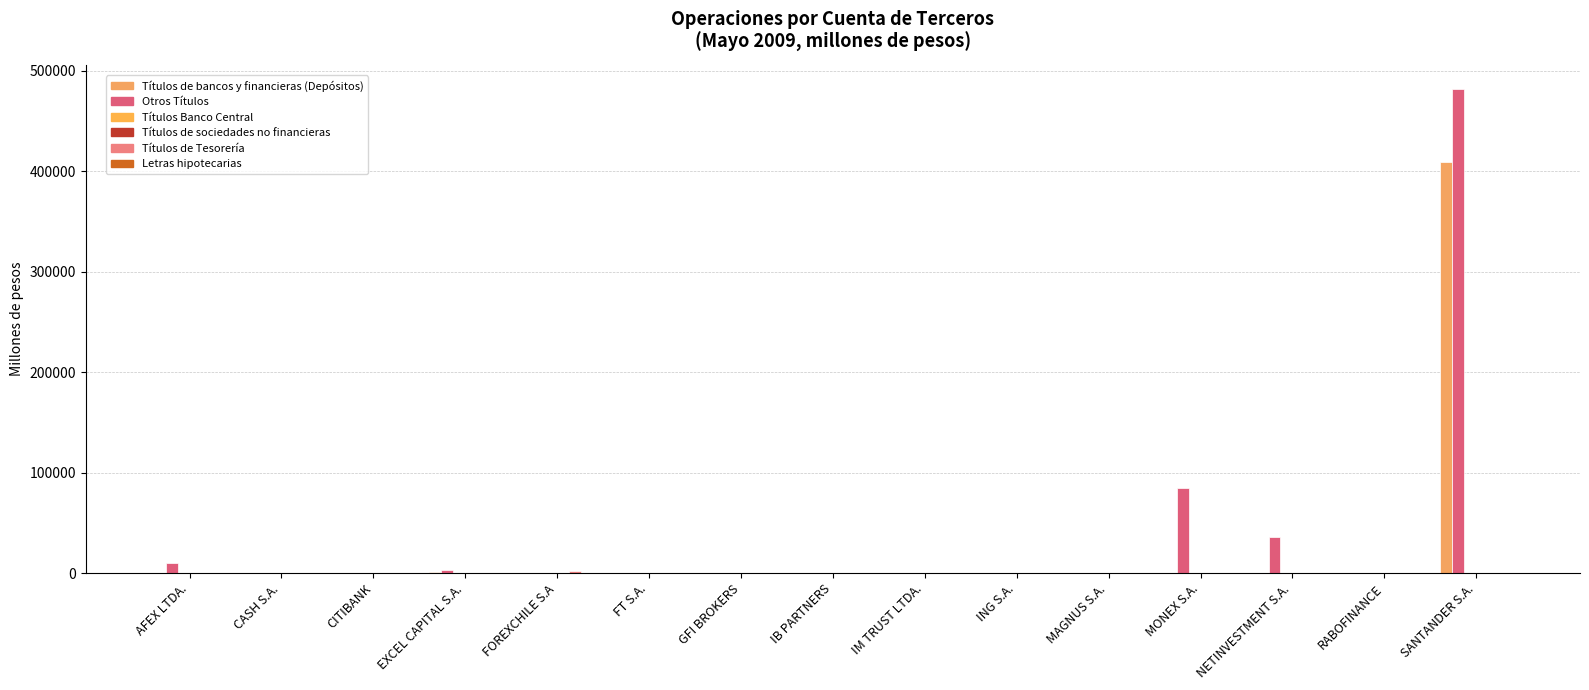

How many data points in Otros Títulos are above 0?

6